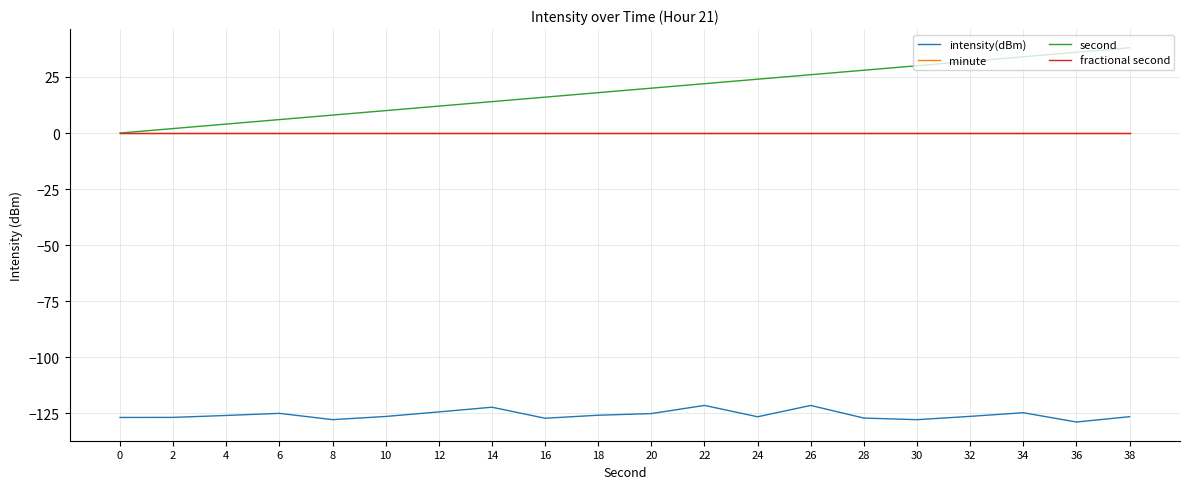

Which category has the highest value across all series?

38